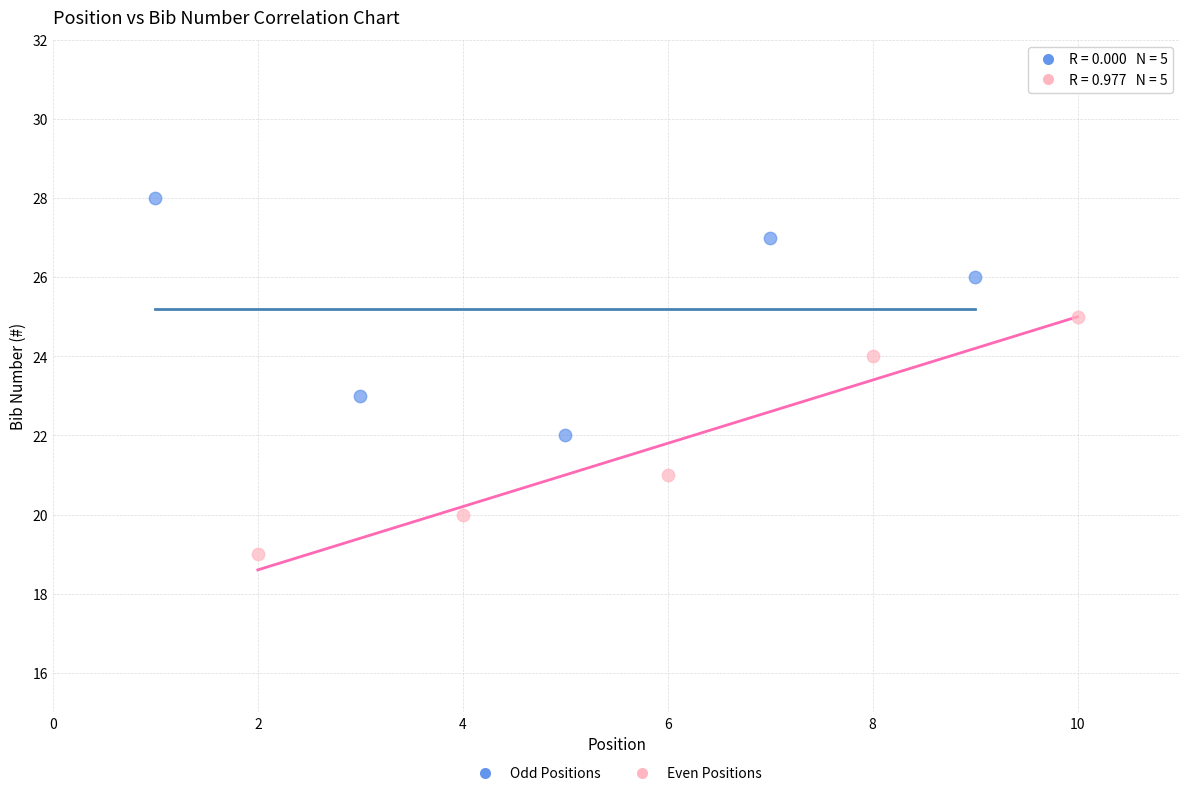

Which series reaches the minimum Y coordinate?

Even Positions